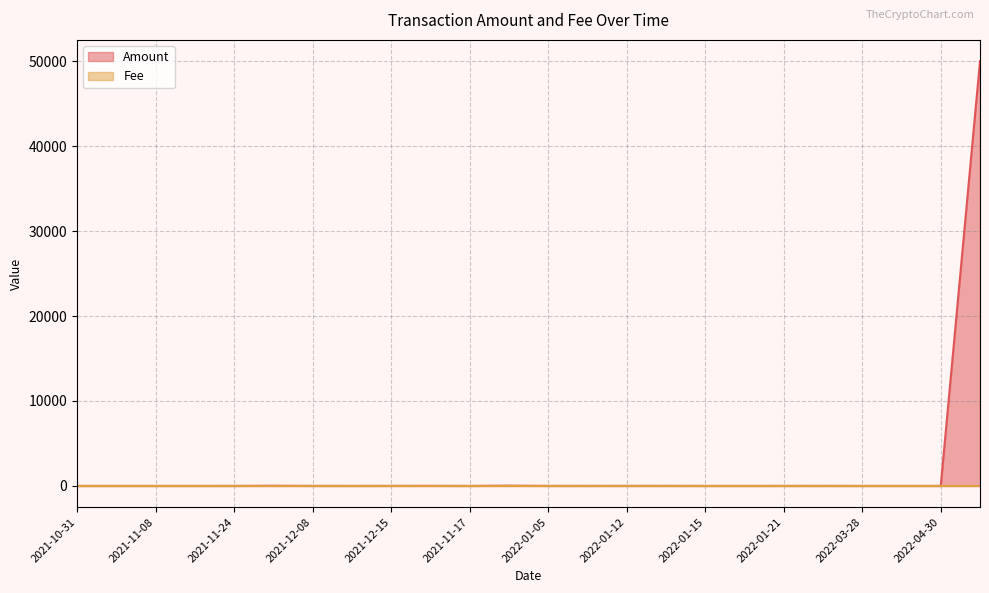

Where do Fee and Amount first cross each other?

2021-12-09 and 2021-11-24